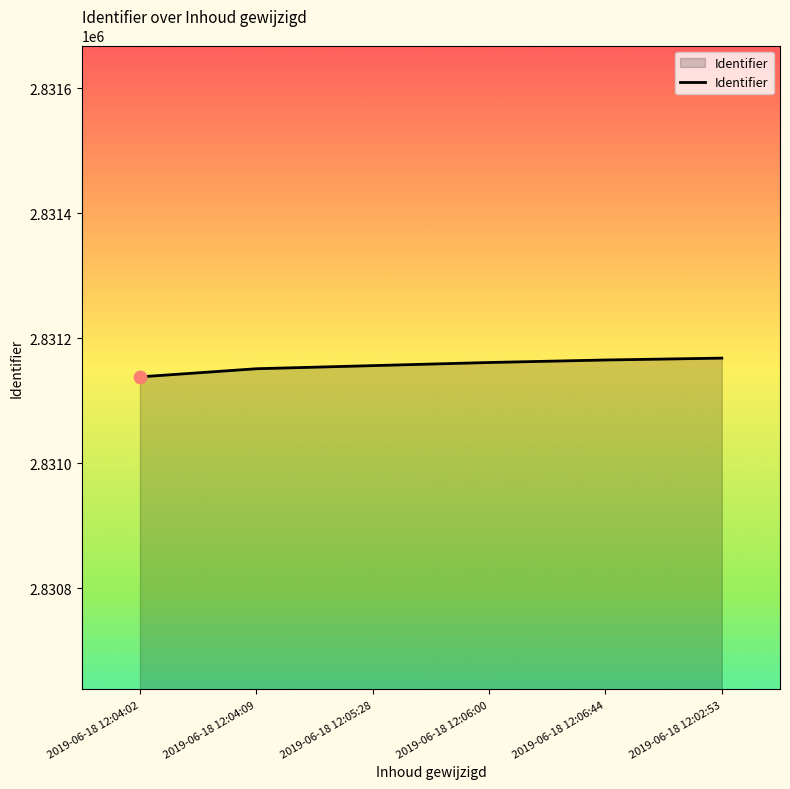

What is the change in value from 2019-06-18 12:04:02 to 2019-06-18 12:05:28?

+18